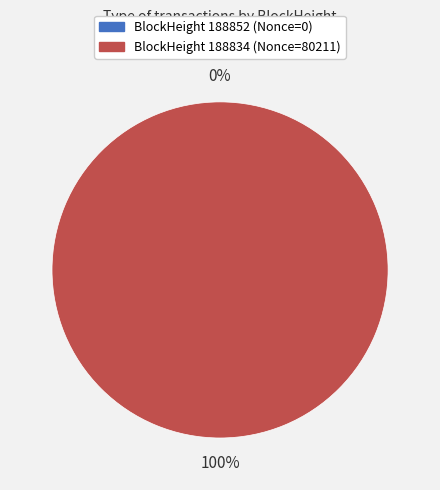

Which slice represents more than half of the pie?

188834